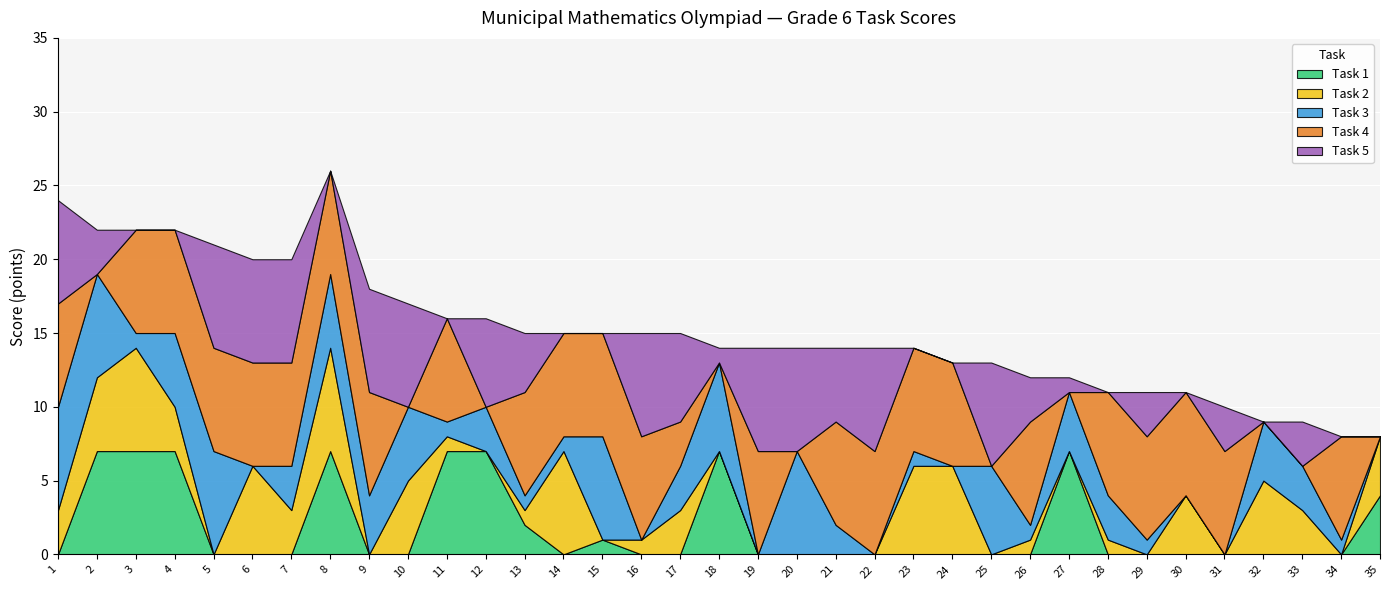

Count the Task 4 values in the range 0 to 7.

35